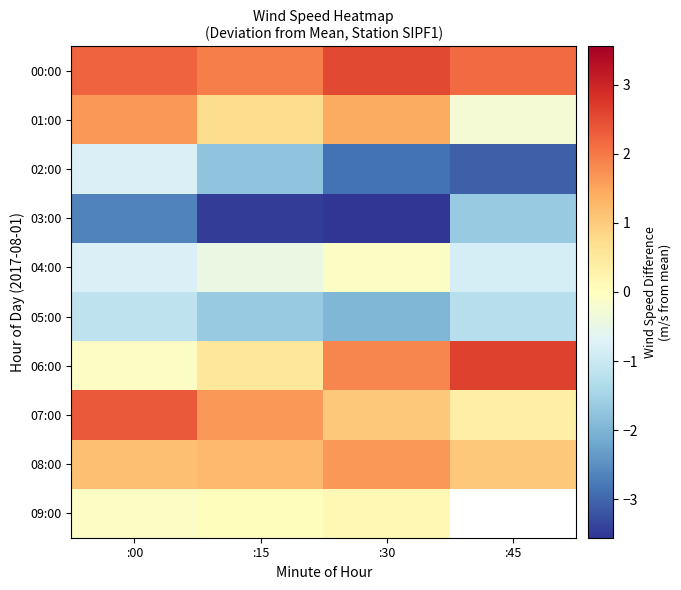

At how many categories does at least one series exceed -2?

4